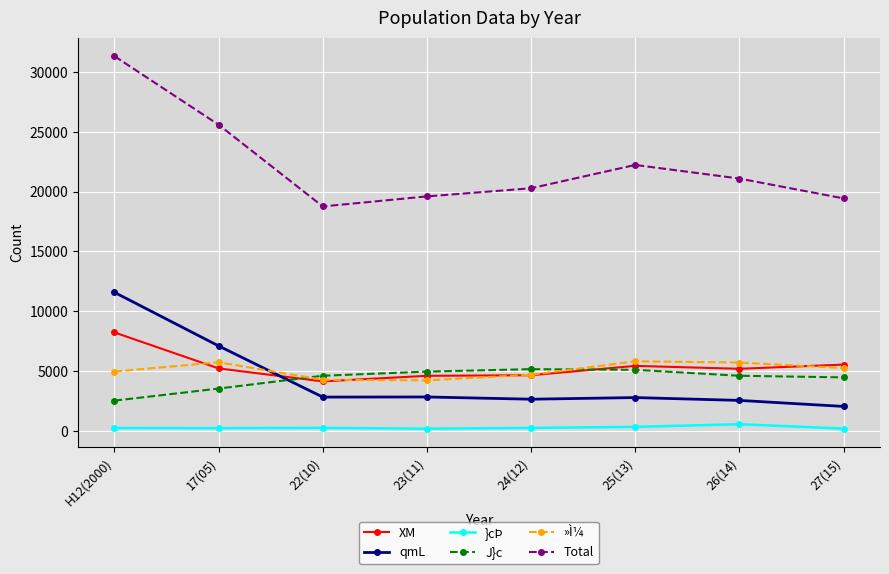

At which category is the sum across all series the highest?

H12(2000)